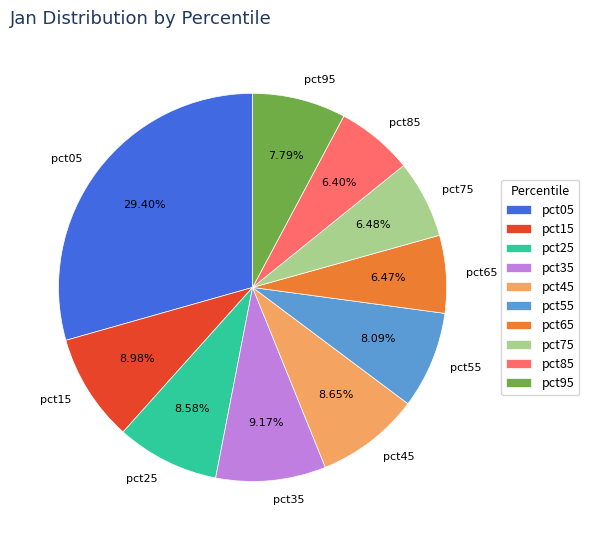

Which has a higher value, pct55 or pct35?

pct35